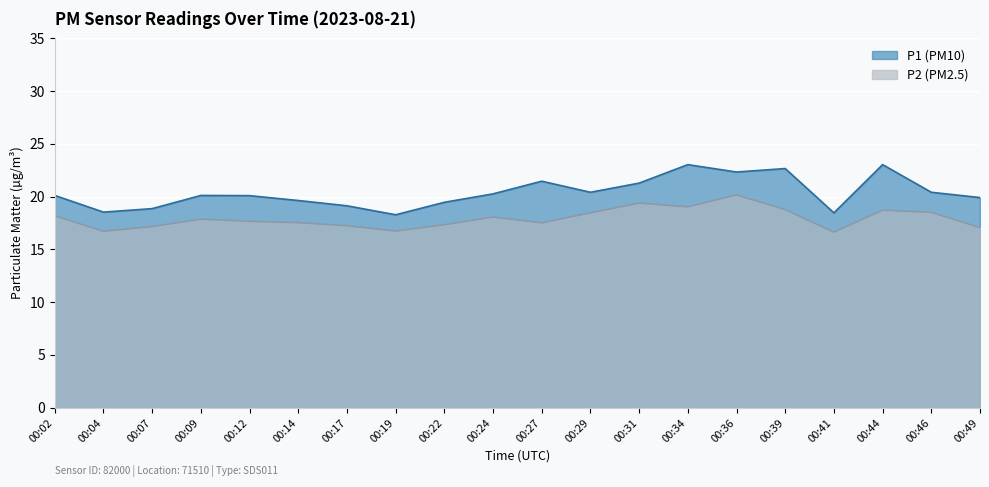

How many series are shown in this chart?

2